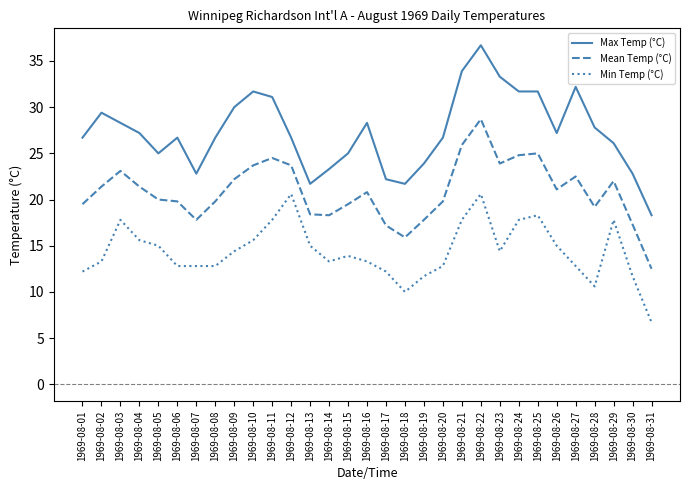

What are all the series names shown in the legend?

Max Temp (°C), Mean Temp (°C), Min Temp (°C)